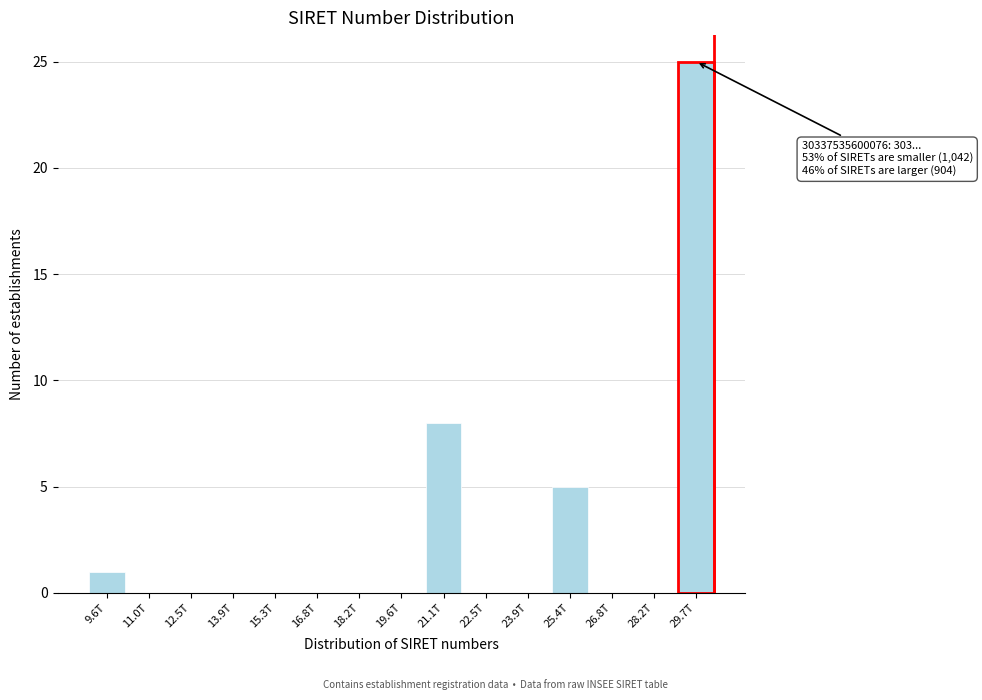

Reading right to left, extract all data points from this chart.

29.7T=25	28.2T=0	26.8T=0	25.4T=5	23.9T=0	22.5T=0	21.1T=8	19.6T=0	18.2T=0	16.8T=0	15.3T=0	13.9T=0	12.5T=0	11.0T=0	9.6T=1